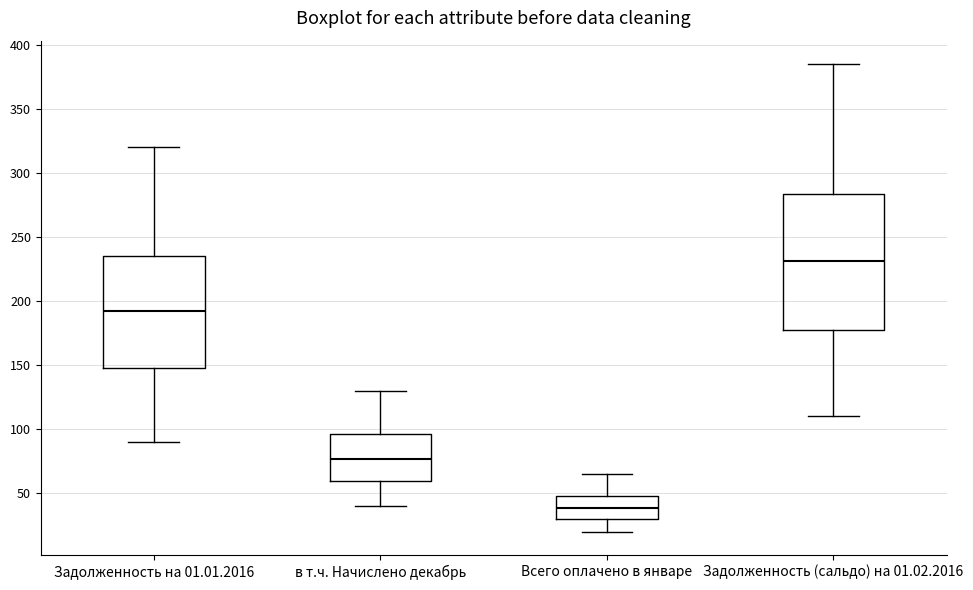

Where does the lower whisker of the box for Задолженность на 01.01.2016 end on the y-axis? The values are not printed on the chart, so give them approximately, as read against the axis.

90